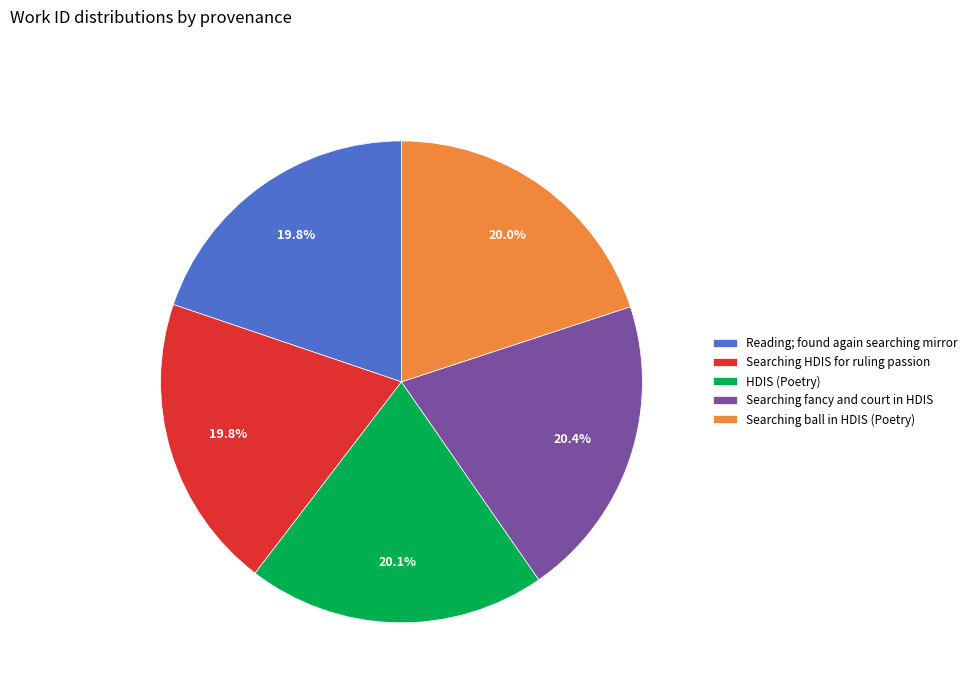

What is the ratio of the value at Reading; found again searching mirror to the value at Searching HDIS for ruling passion?

1.0